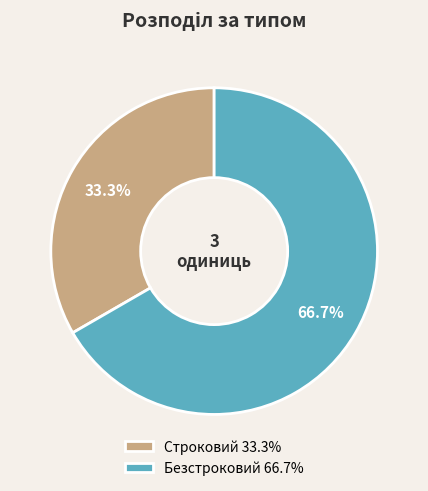

Count the number of slices in the pie.

2